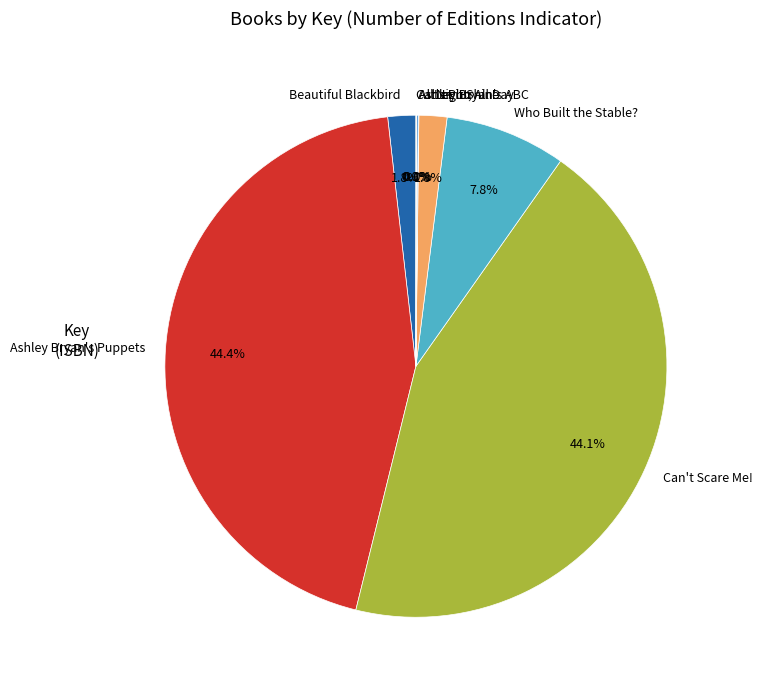

Is the sum of Beautiful Blackbird and Let it Shine greater than half?

No